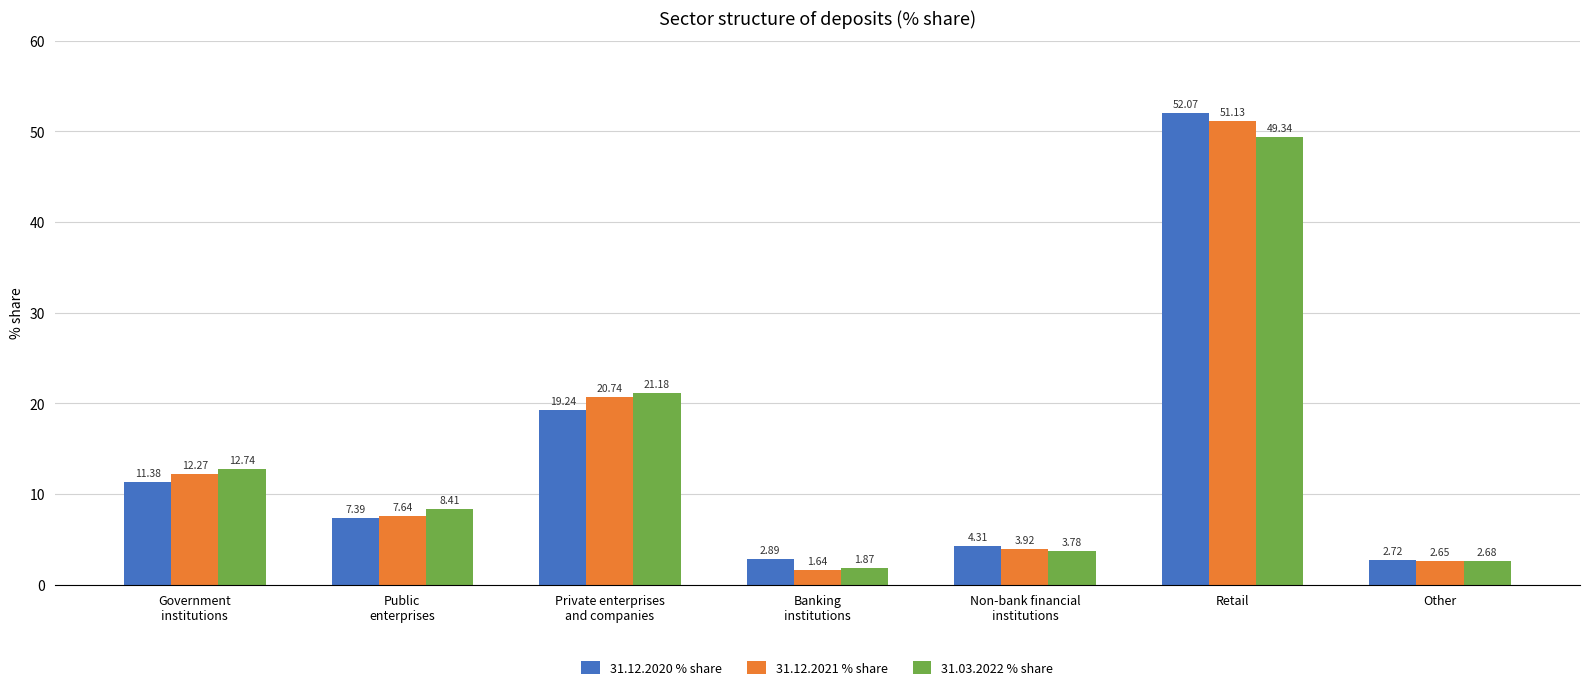

Rank the series by their maximum value, from highest to lowest.

31.12.2020 % share, 31.12.2021 % share, 31.03.2022 % share